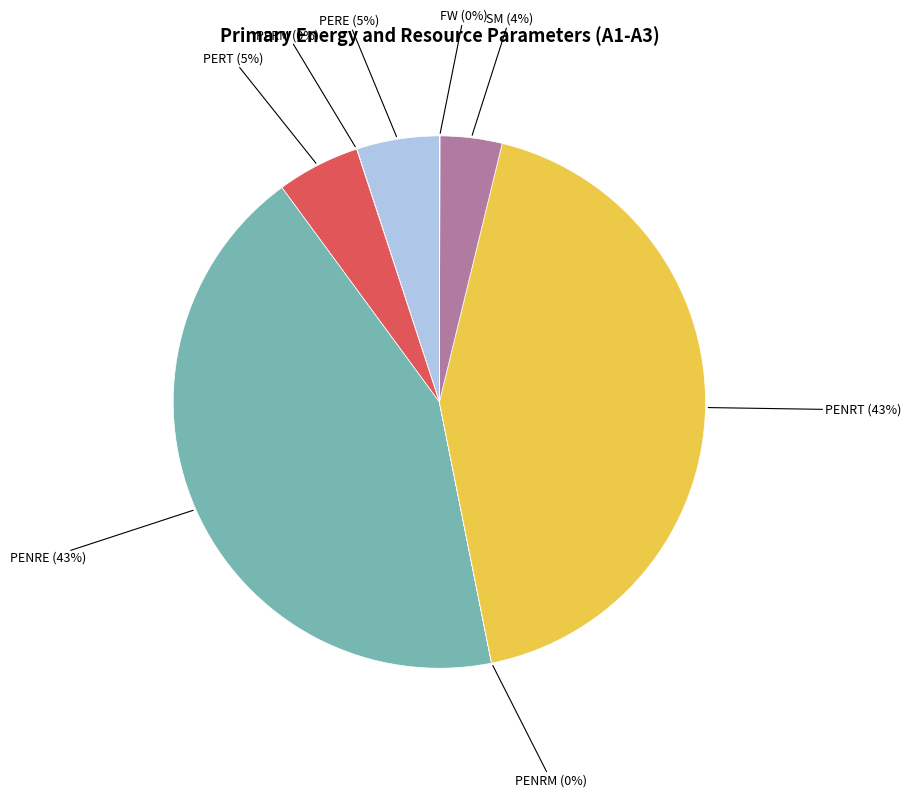

To the nearest percent, what percentage of the pie is PENRT?

43%